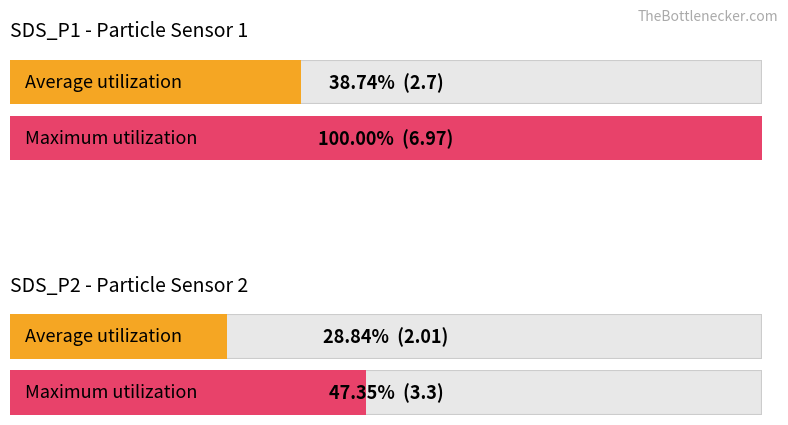

Which series has the largest range (max minus min)?

Maximum utilization